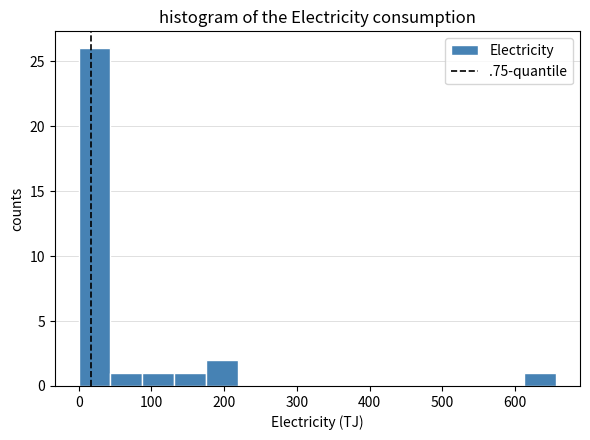

Over which range of the x-axis is the bar tallest?

0 to 40